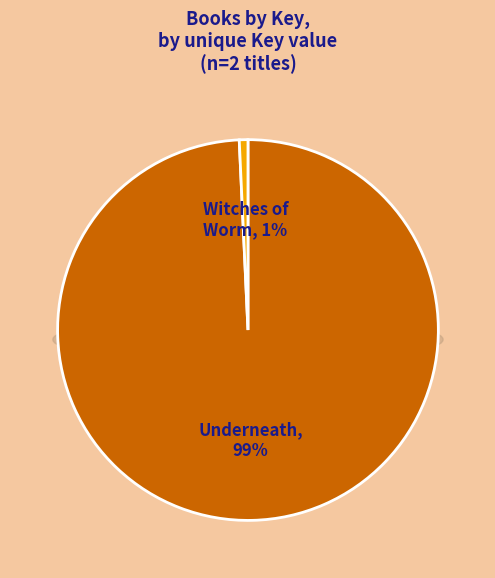

What is the smallest slice in the pie chart?

Witches of Worm (330007)